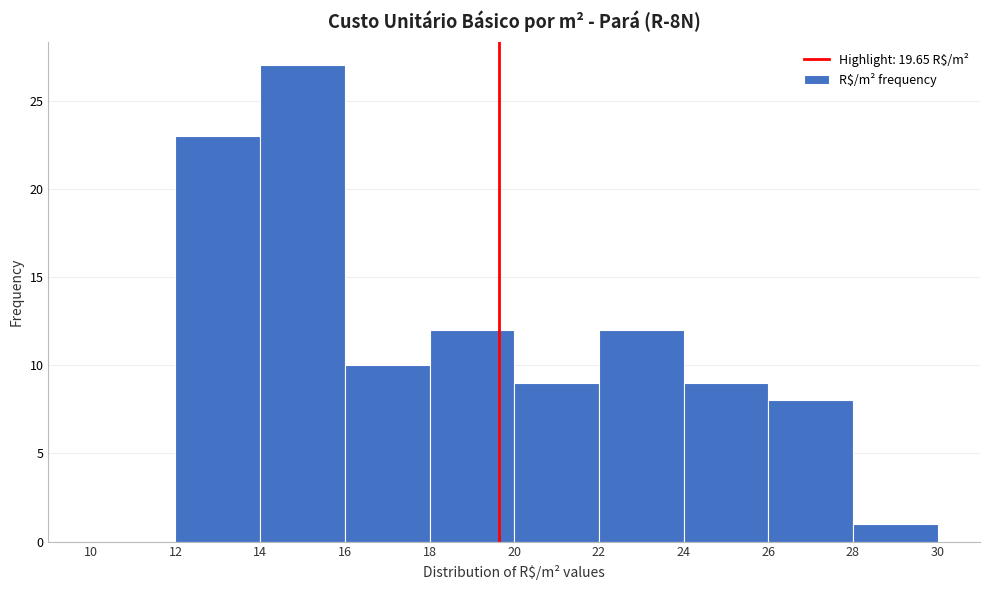

Over which range of the x-axis is the bar tallest?

14 to 16